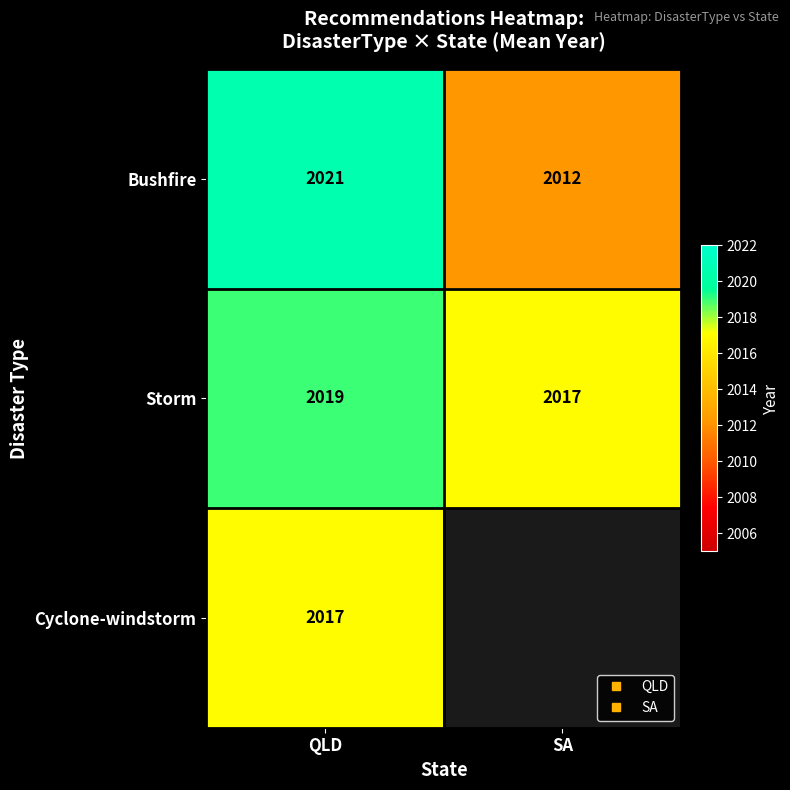

What is the difference between the highest and lowest values at SA?

4.7